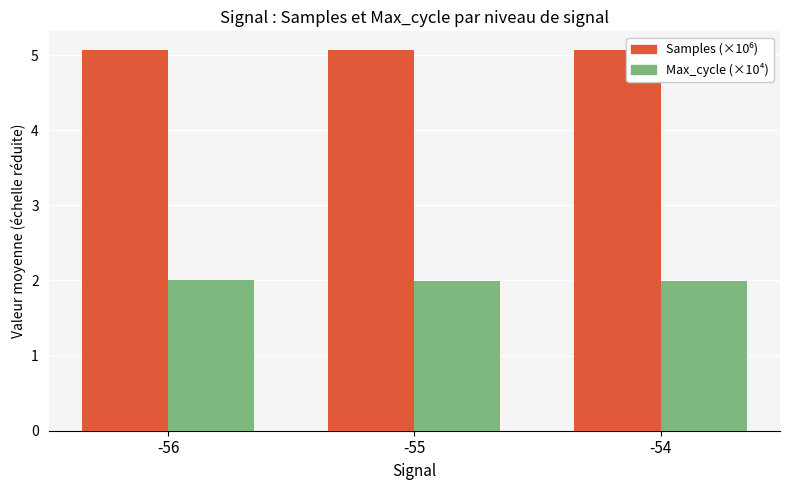

What is the minimum value shown in the chart?

2.0